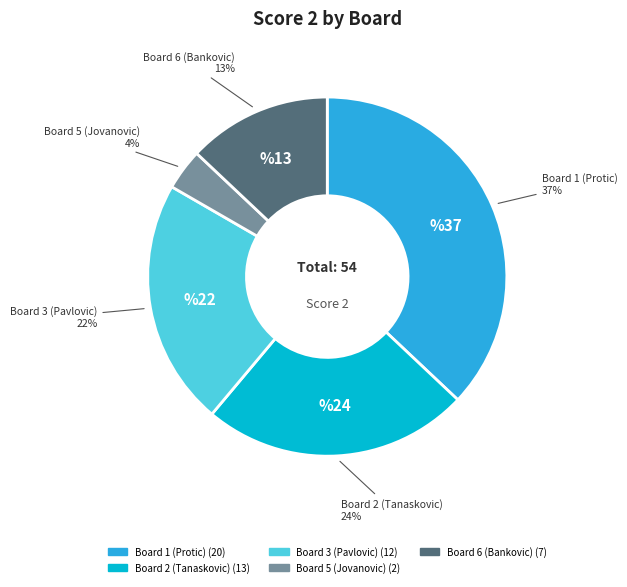

Does any single category account for the majority?

No